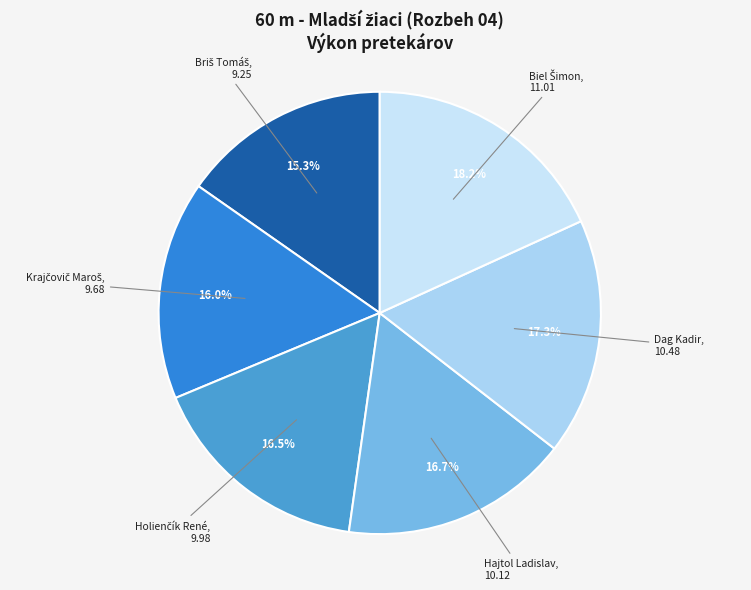

How many segments does this pie chart have?

6